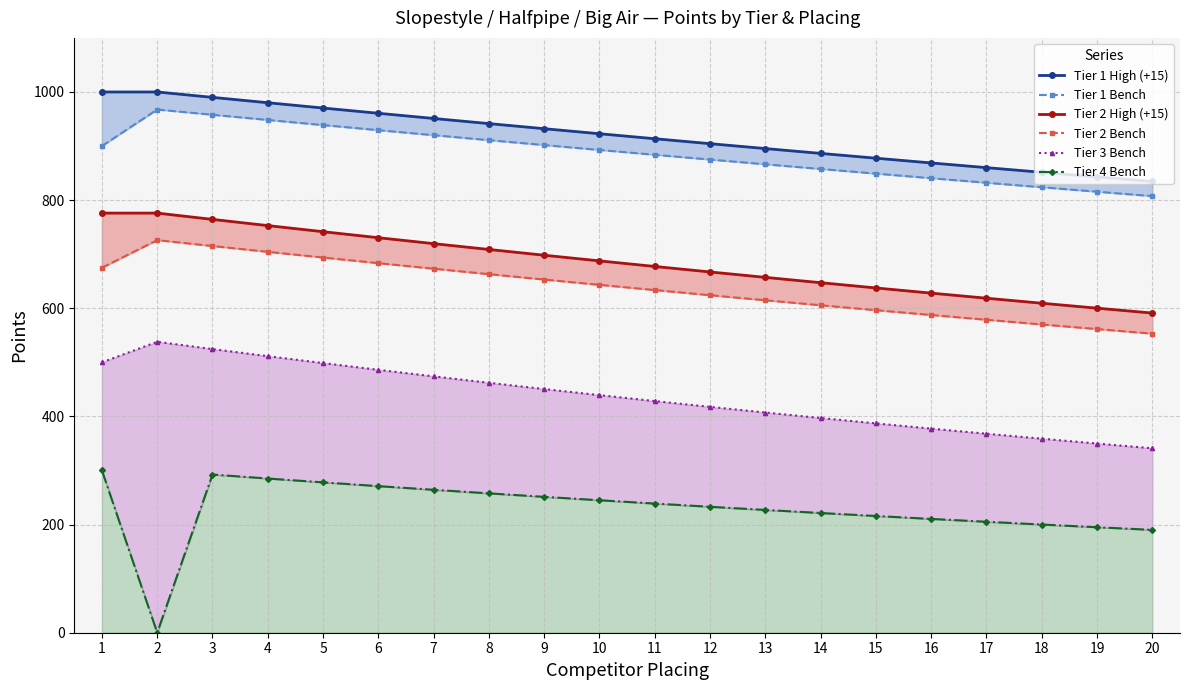

Reading left to right, transcribe all the data shown in this chart.

Tier 1 High (+15): 1=1000.0	2=1000.0	3=990.0	4=980.1	5=970.3	6=960.6	7=951.0	8=941.5	9=932.1	10=922.7	11=913.5	12=904.4	13=895.3	14=886.4	15=877.5	16=868.7	17=860.1	18=851.5	19=842.9	20=834.5
Tier 1 Bench: 1=900.0	2=967.5	3=957.8	4=948.2	5=938.8	6=929.4	7=920.1	8=910.9	9=901.8	10=892.8	11=883.8	12=875.0	13=866.2	14=857.6	15=849.0	16=840.5	17=832.1	18=823.8	19=815.5	20=807.4
Tier 2 High (+15): 1=776.0	2=776.0	3=764.4	4=752.9	5=741.6	6=730.5	7=719.5	8=708.7	9=698.1	10=687.6	11=677.3	12=667.2	13=657.1	14=647.3	15=637.6	16=628.0	17=618.6	18=609.3	19=600.2	20=591.2
Tier 2 Bench: 1=675.0	2=726.0	3=715.1	4=704.4	5=693.8	6=683.4	7=673.2	8=663.1	9=653.1	10=643.3	11=633.7	12=624.2	13=614.8	14=605.6	15=596.5	16=587.5	17=578.7	18=570.1	19=561.5	20=553.1
Tier 3 Bench: 1=500.0	2=538.0	3=524.5	4=511.4	5=498.7	6=486.2	7=474.0	8=462.2	9=450.6	10=439.4	11=428.4	12=417.7	13=407.2	14=397.0	15=387.1	16=377.4	17=368.0	18=358.8	19=349.8	20=341.1
Tier 4 Bench: 1=300.0	2=0.0	3=292.5	4=285.2	5=278.1	6=271.1	7=264.3	8=257.7	9=251.3	10=245.0	11=238.9	12=232.9	13=227.1	14=221.4	15=215.9	16=210.5	17=205.2	18=200.1	19=195.1	20=190.2